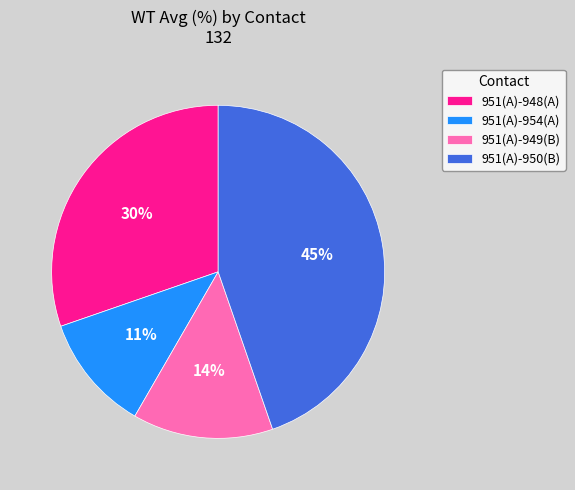

To the nearest percent, what portion does 951(A)-948(A) represent?

30%